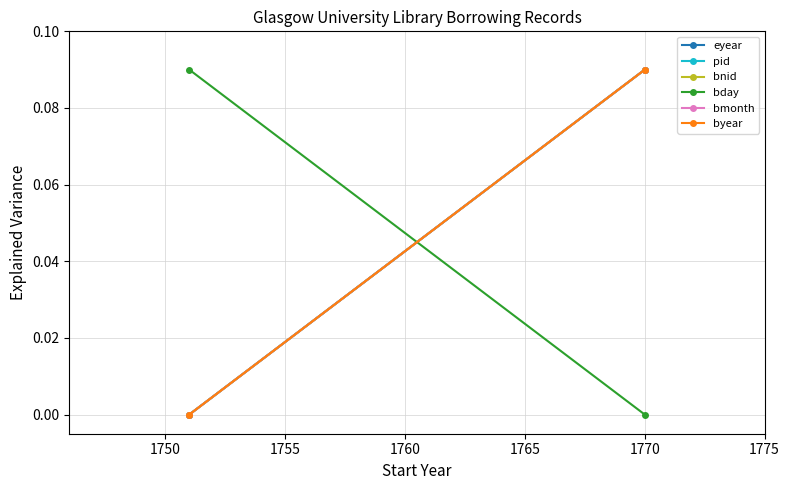

How many lines are shown in the chart?

6